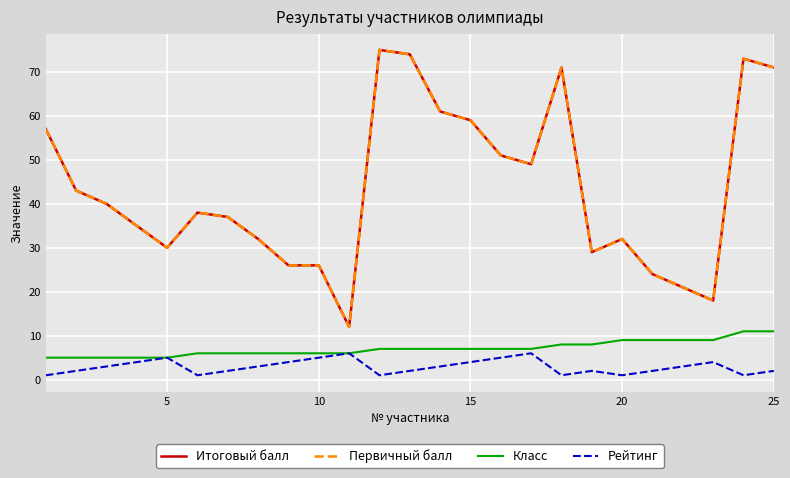

Does the chart have visible grid lines?

Yes